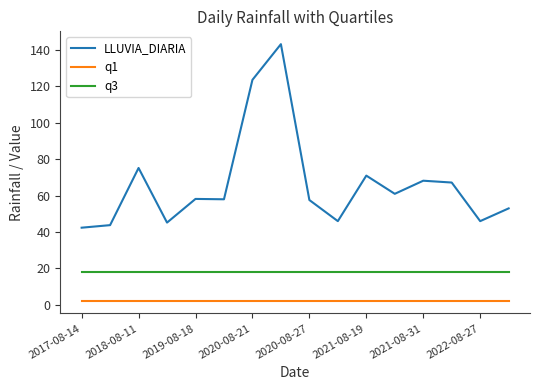

How many lines are shown in the chart?

3